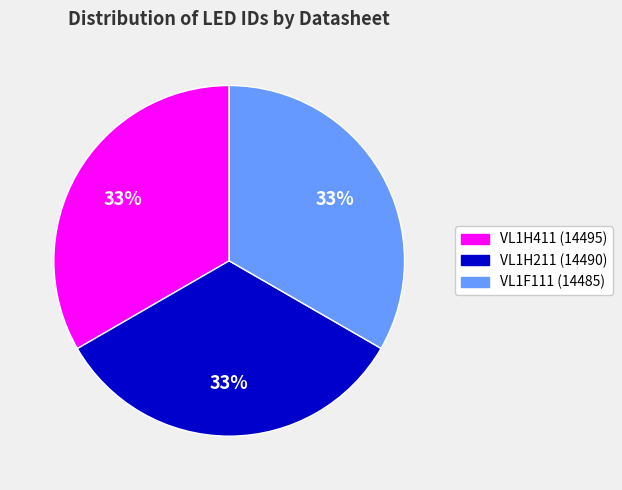

Is there any slice that represents more than half of the pie?

No